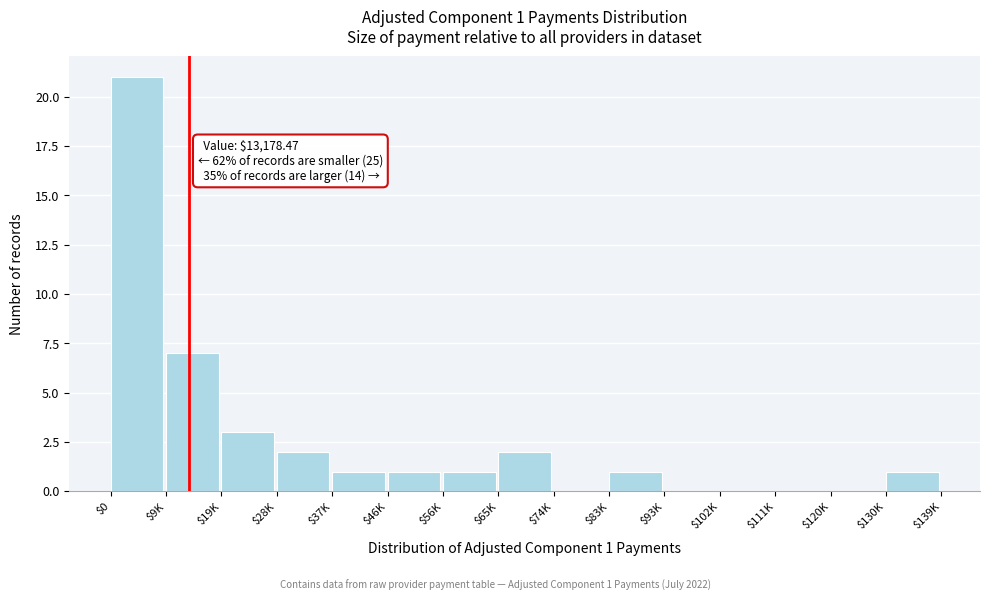

At which label is the value closest to 10?

$9K